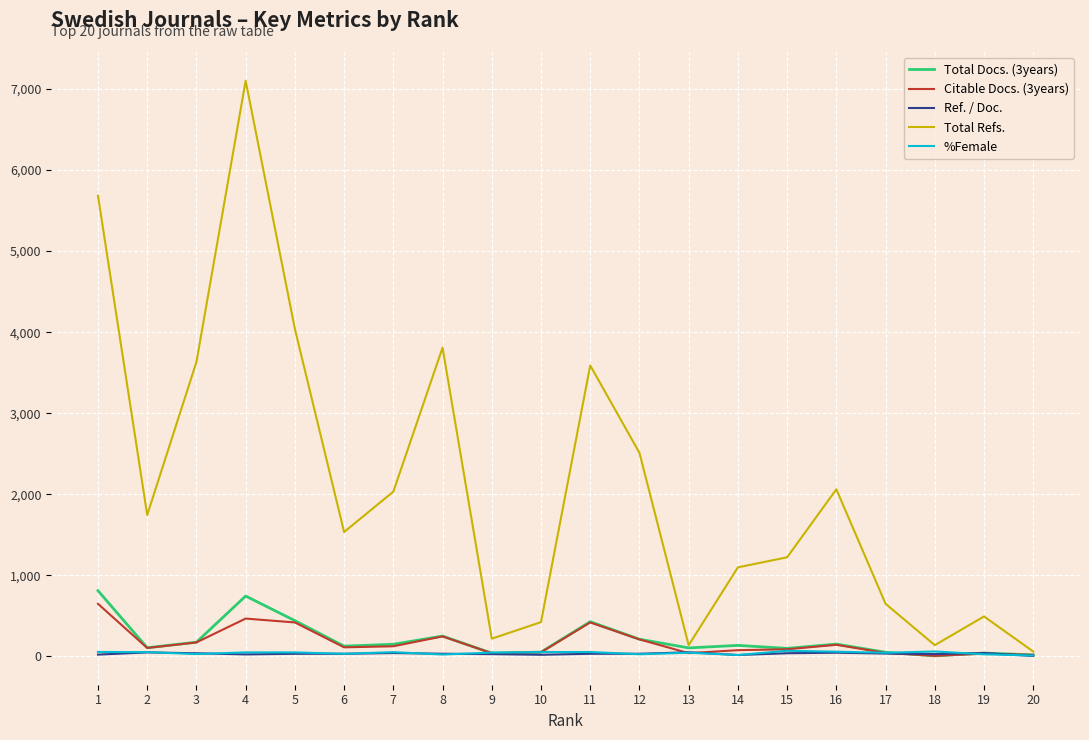

What are all the series names shown in the legend?

Total Docs. (3years), Citable Docs. (3years), Ref. / Doc., Total Refs., %Female